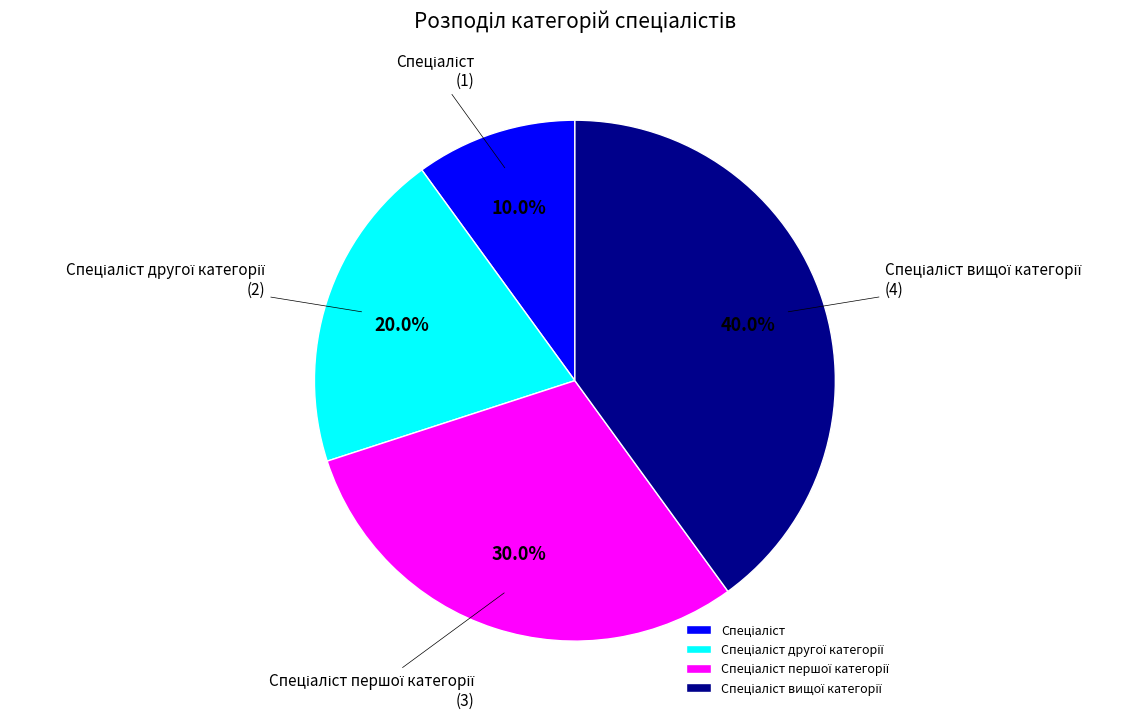

Is there a majority slice in this chart?

No